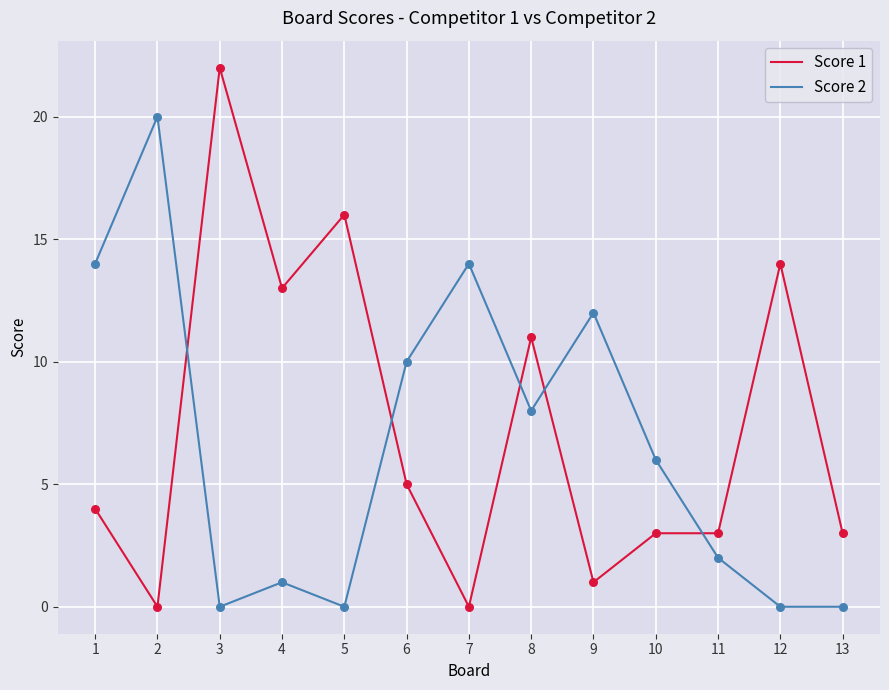

Which series has the widest spread of values?

Score 1